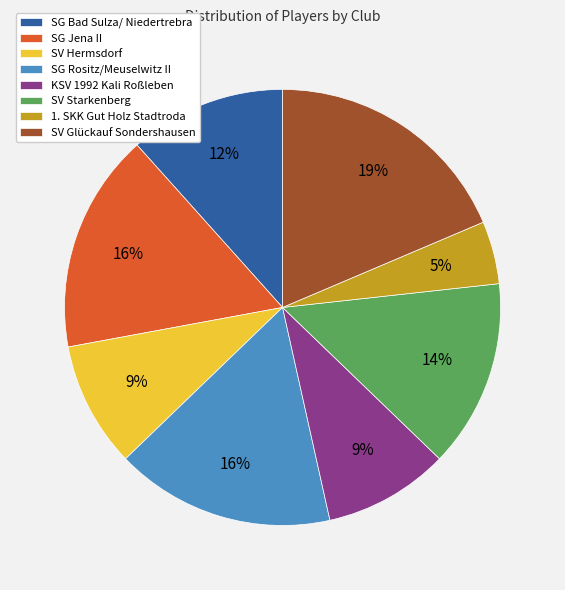

To the nearest percent, what is the difference between the largest and smallest slice percentages?

14%